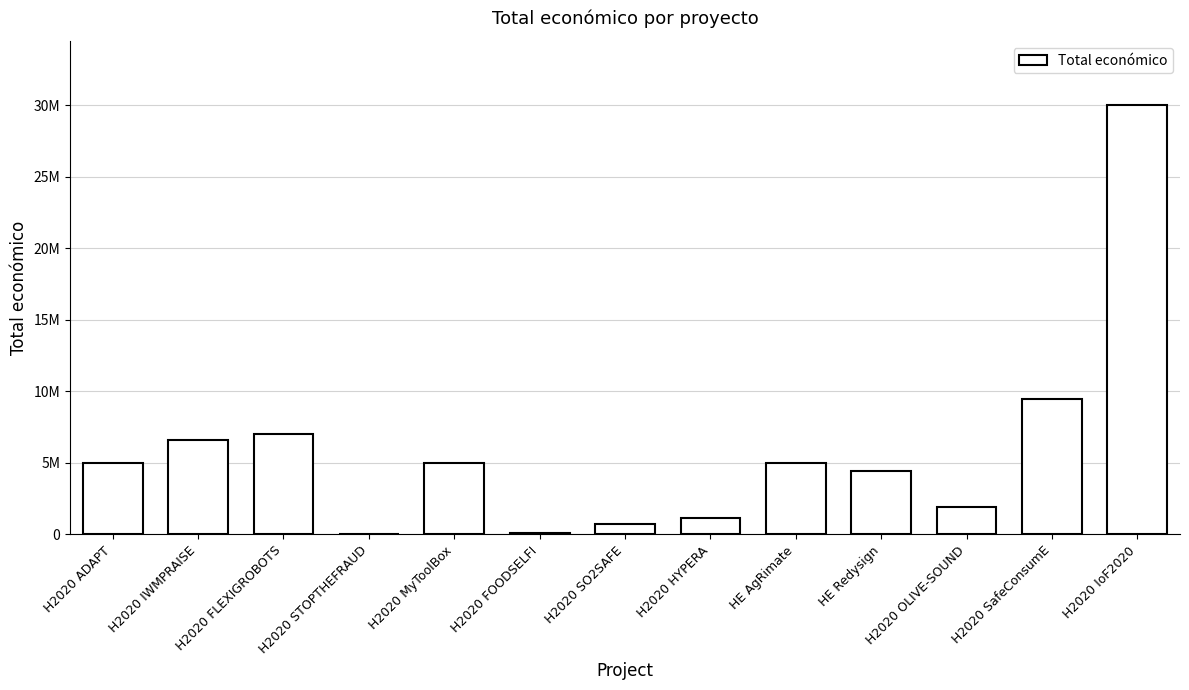

Are the bars horizontal?

No